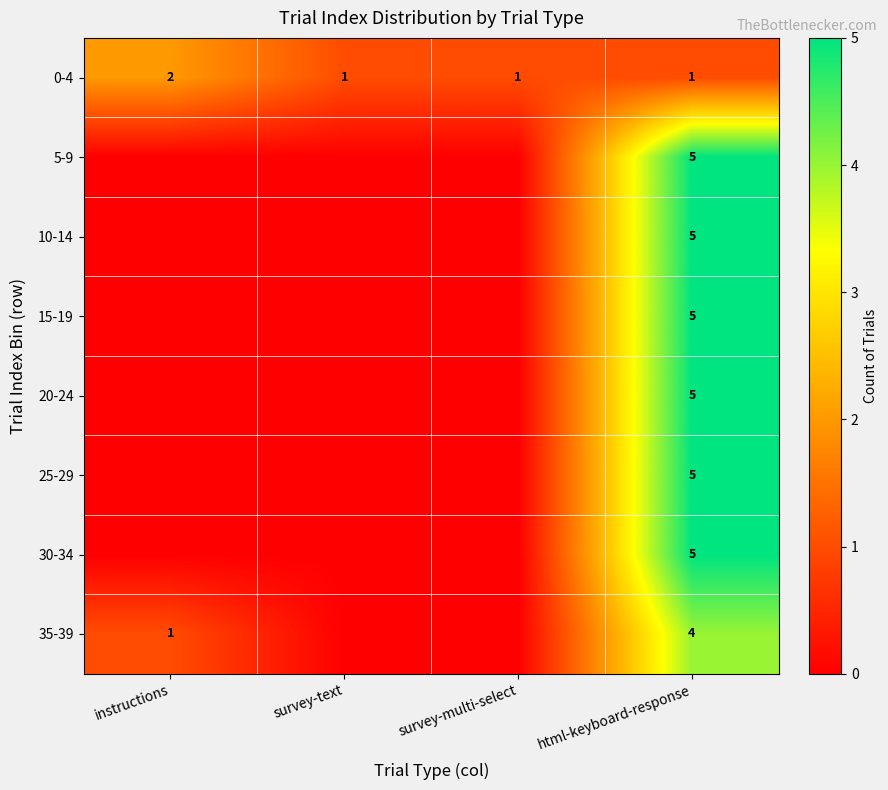

Is the value of 35-39 at html-keyboard-response greater than the value of 20-24 at html-keyboard-response?

No